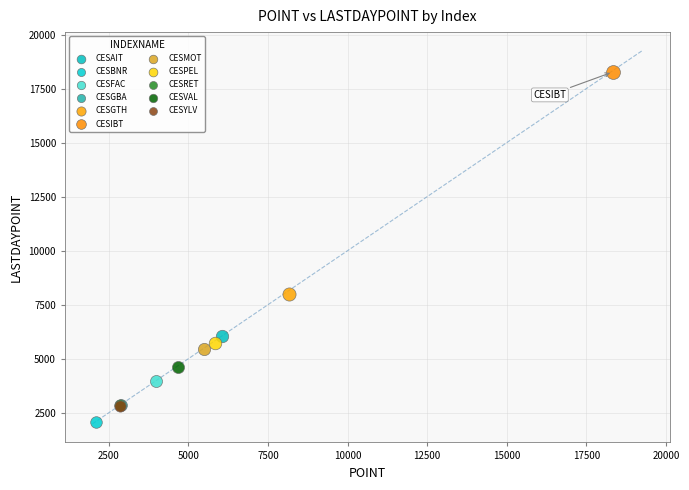

What are all the series names shown in the legend?

CESAIT, CESBNR, CESFAC, CESGBA, CESGTH, CESIBT, CESMOT, CESPEL, CESRET, CESVAL, CESYLV